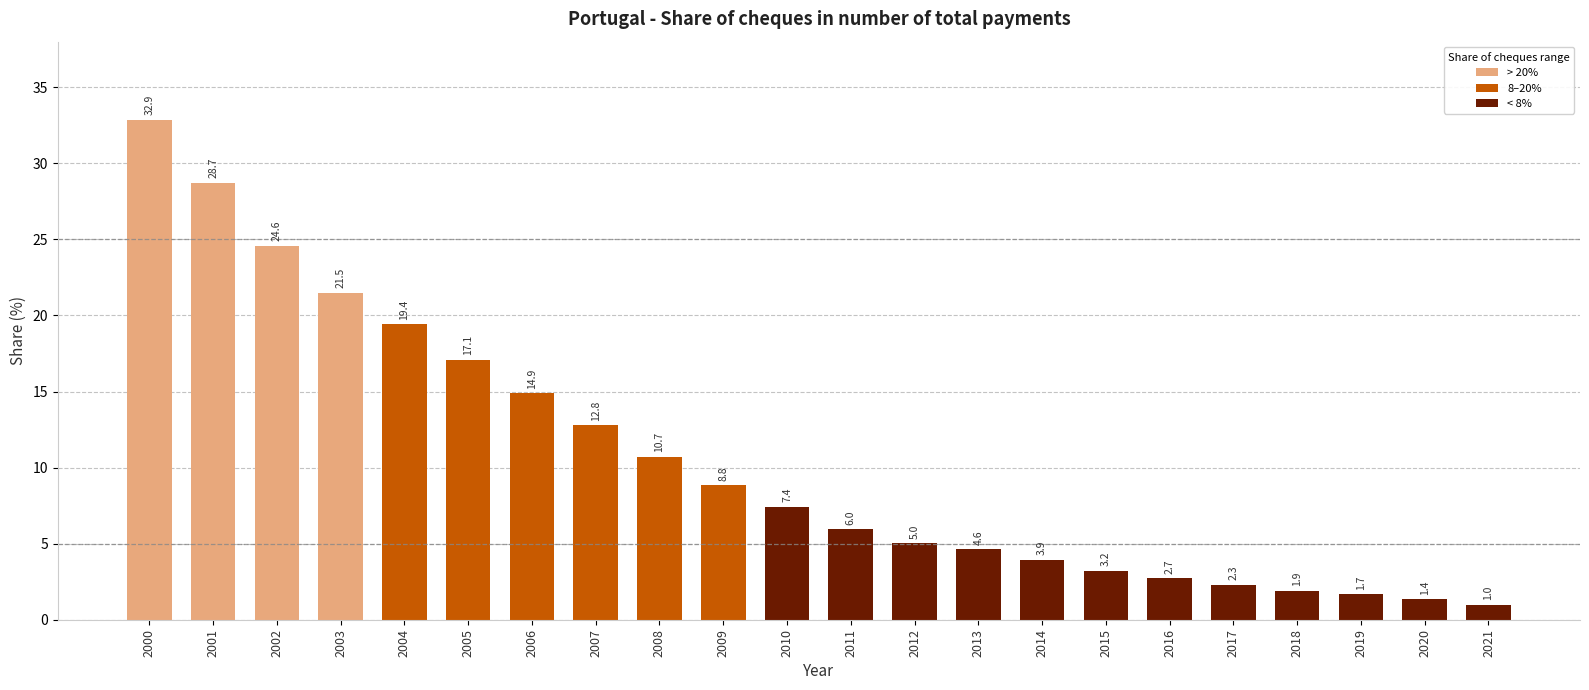

Count the number of data series in this chart.

1